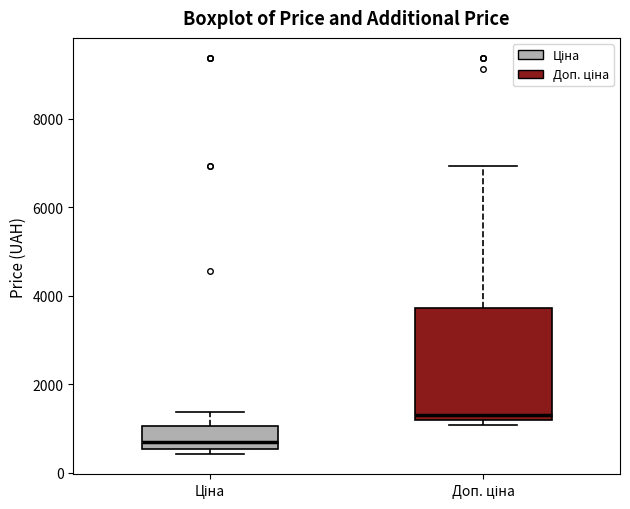

Reading left to right, read every box against the y-axis: the position of its median line, the range the box covers, and the ends of its whiskers. The values are not printed on the chart, so give them approximately, as read against the axis.

Ціна: median 800, box 600 to 1000, whiskers 400 to 1400
Доп. ціна: median 1400, box 1200 to 3800, whiskers 1000 to 7000